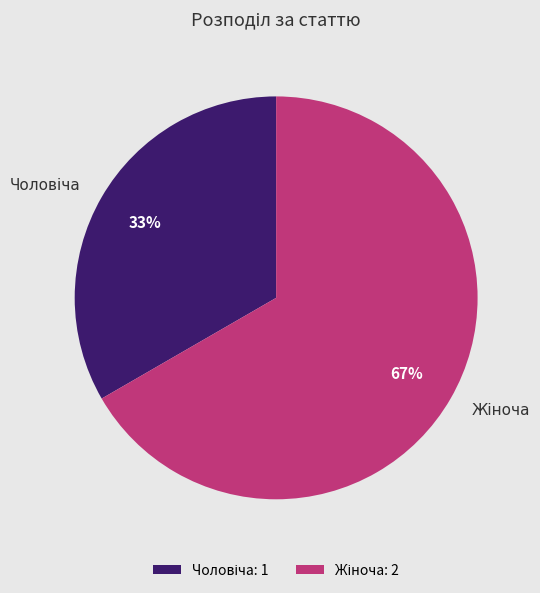

To the nearest percent, what is the average slice percentage?

50%